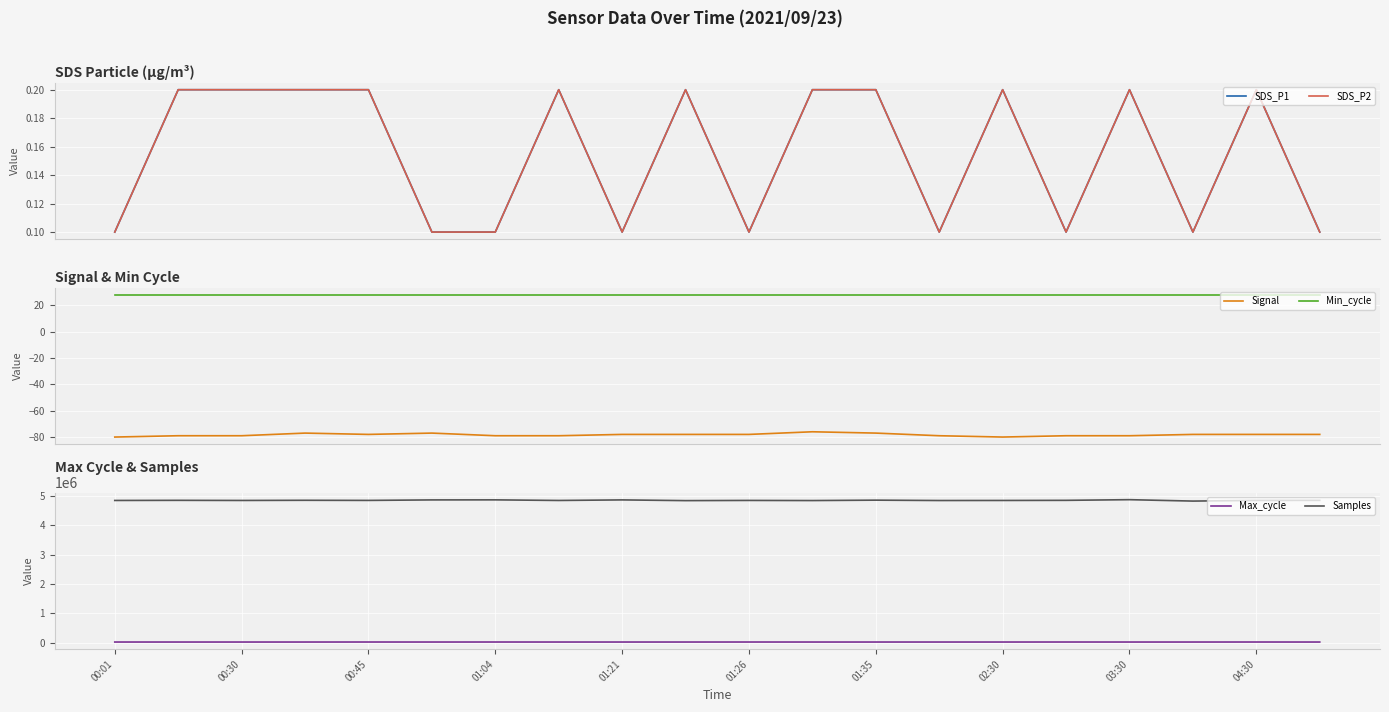

What is the difference between the Max_cycle values at 03:30 and 00:30?

14